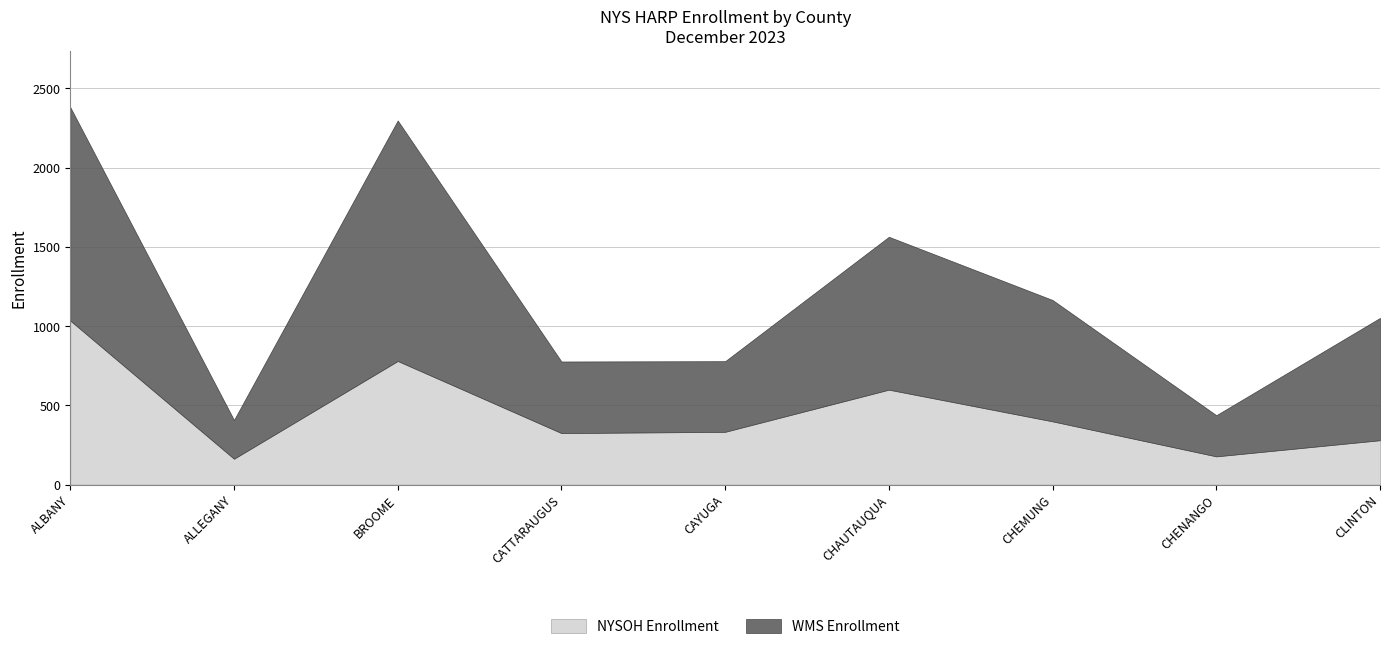

How many lines are shown in the chart?

2